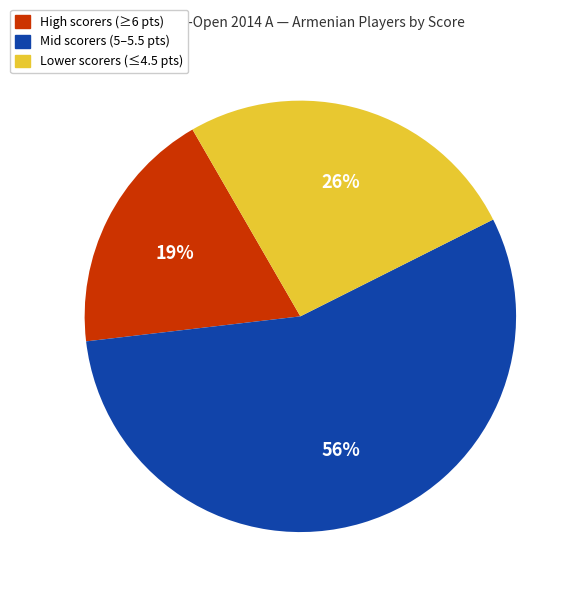

How many segments does this pie chart have?

3